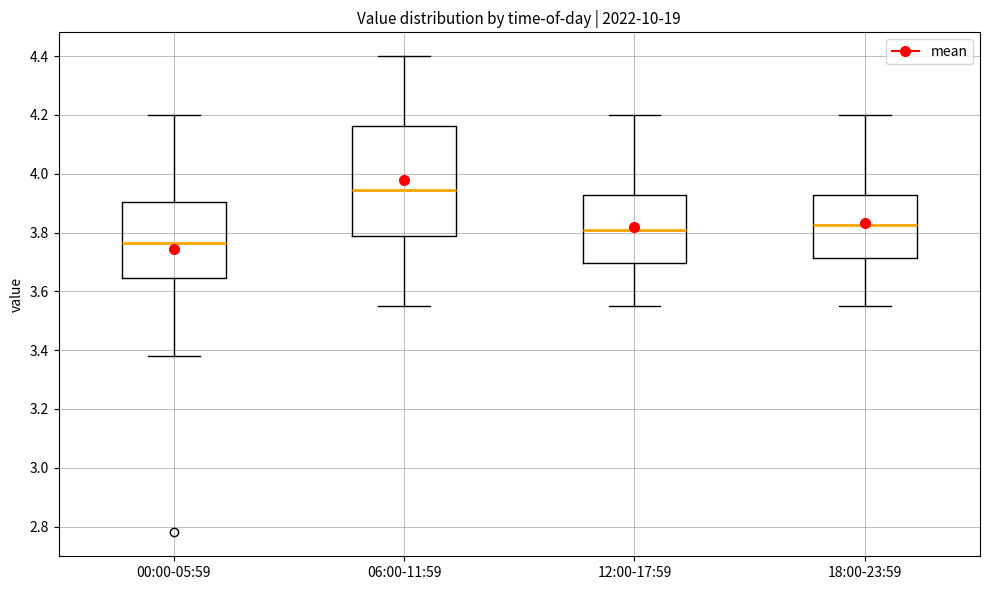

Reading left to right, read every box against the y-axis: the position of its median line, the range the box covers, and the ends of its whiskers. The values are not printed on the chart, so give them approximately, as read against the axis.

00:00-05:59: median 3.76, box 3.64 to 3.90, whiskers 3.38 to 4.20
06:00-11:59: median 3.94, box 3.78 to 4.16, whiskers 3.56 to 4.40
12:00-17:59: median 3.82, box 3.70 to 3.92, whiskers 3.56 to 4.20
18:00-23:59: median 3.82, box 3.72 to 3.92, whiskers 3.56 to 4.20